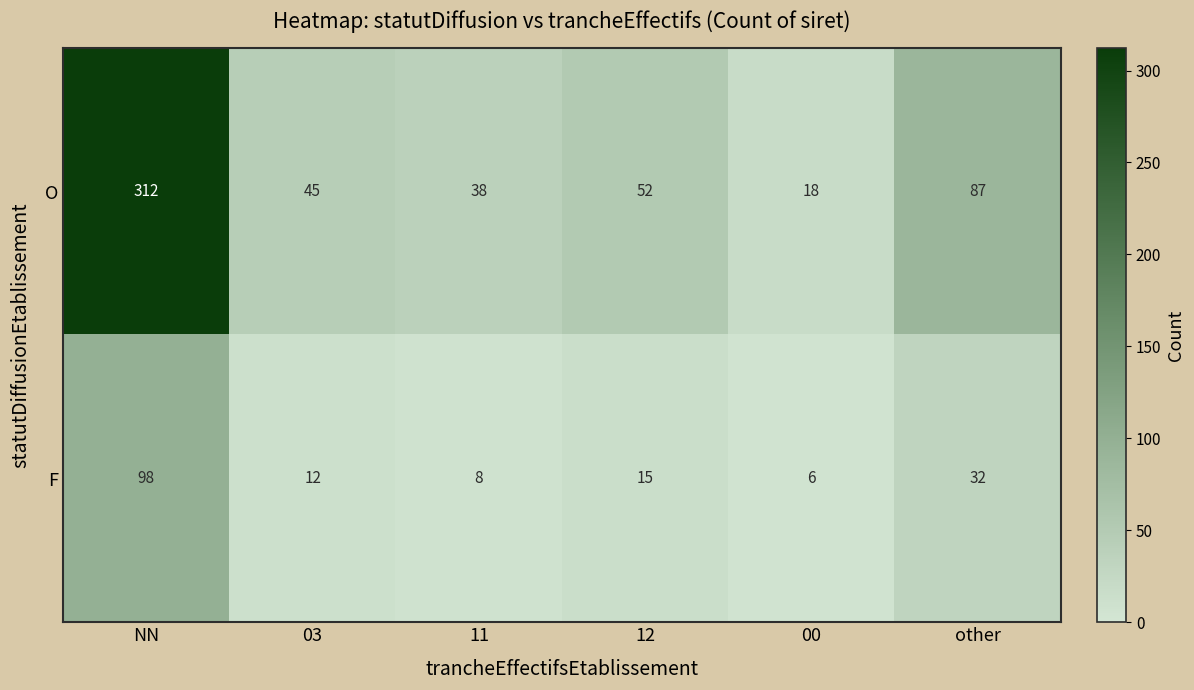

Where does the F series first go above 15?

NN